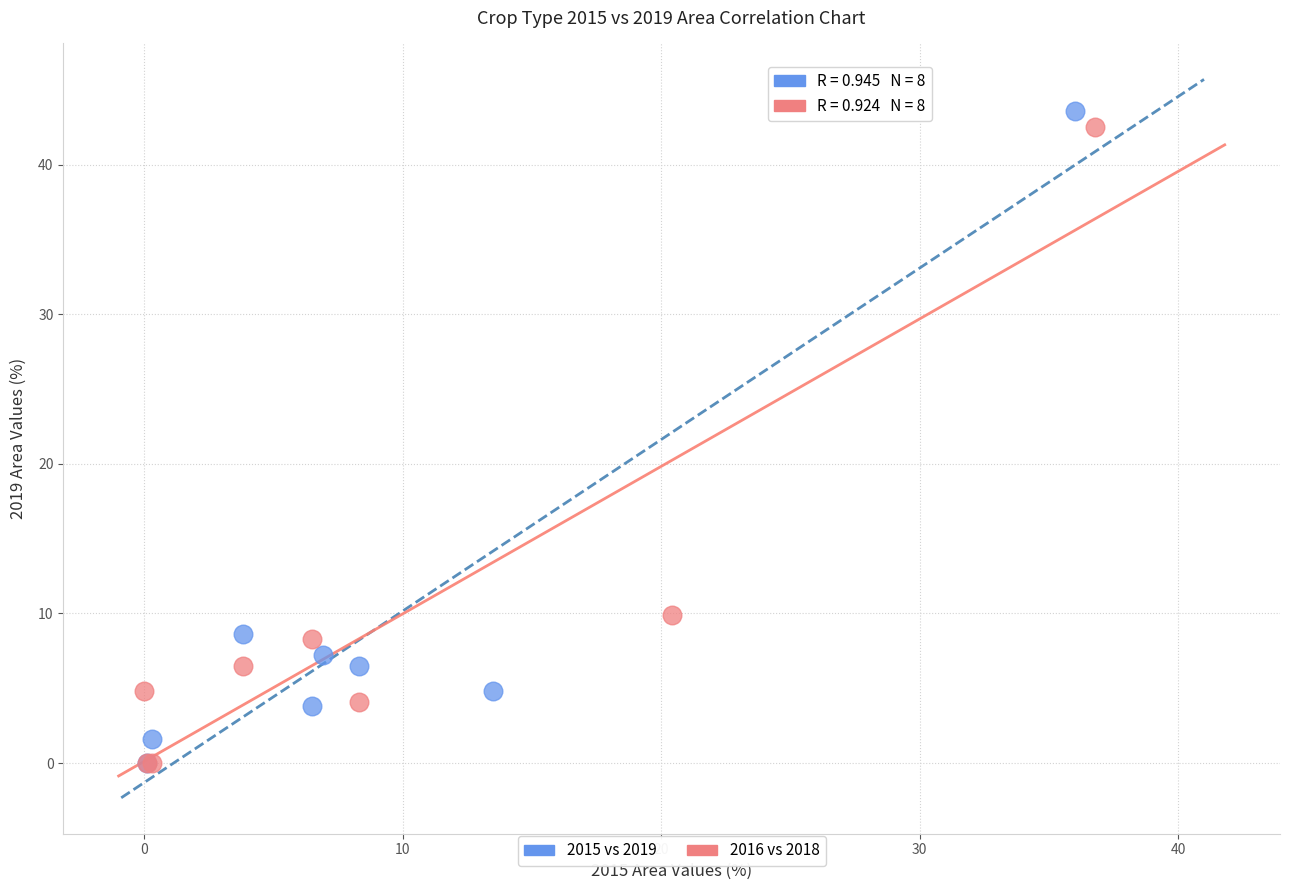

What are all the series names shown in the legend?

2015 vs 2019, 2016 vs 2018